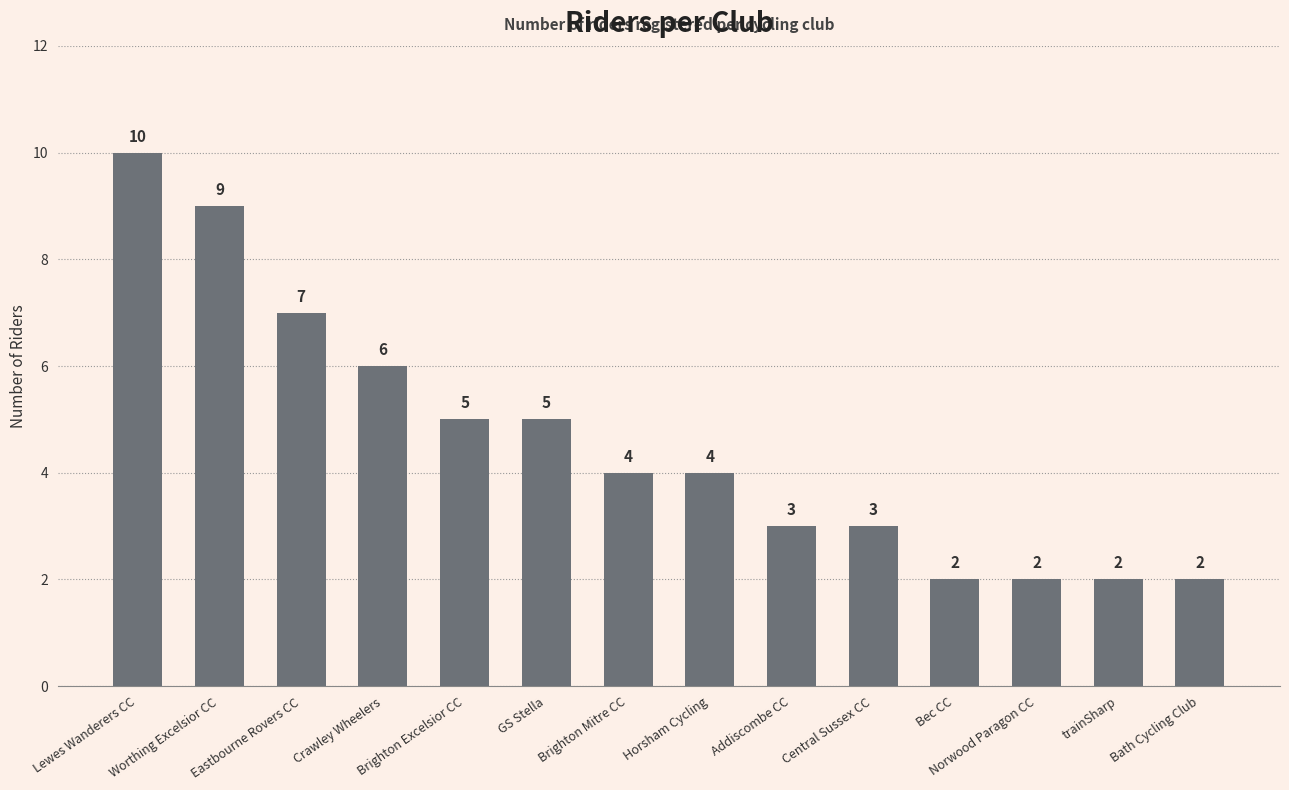

What is the value of the 3rd bar from the left?

7